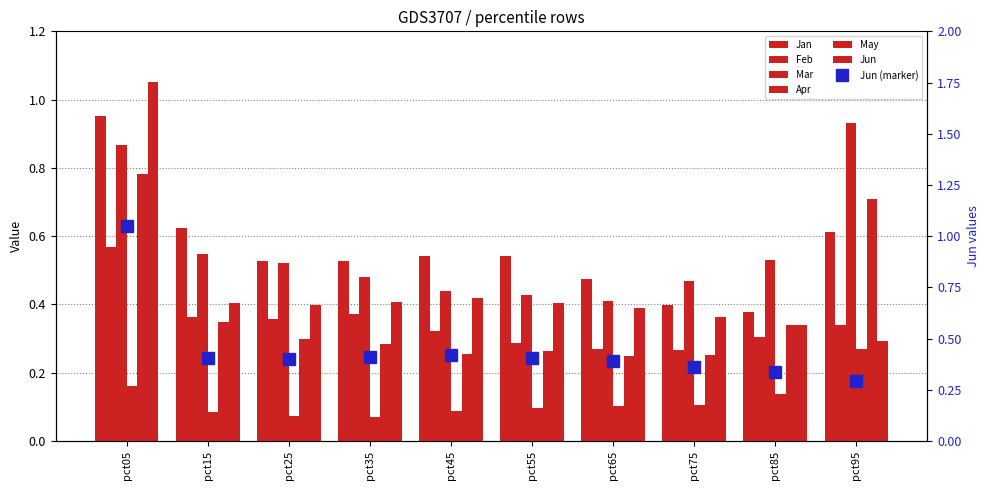

At which label is Apr closest to 0?

pct35